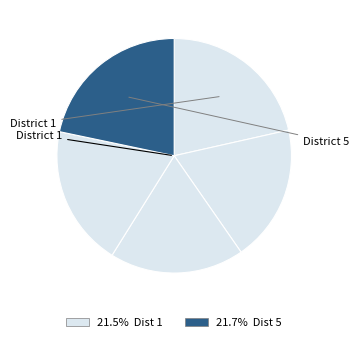

How many segments does this pie chart have?

5